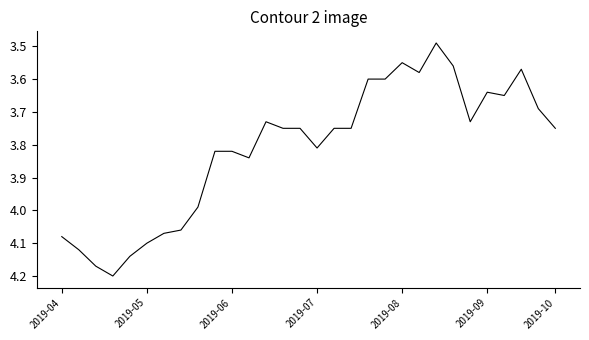

What is the difference between the maximum and minimum values?

0.7